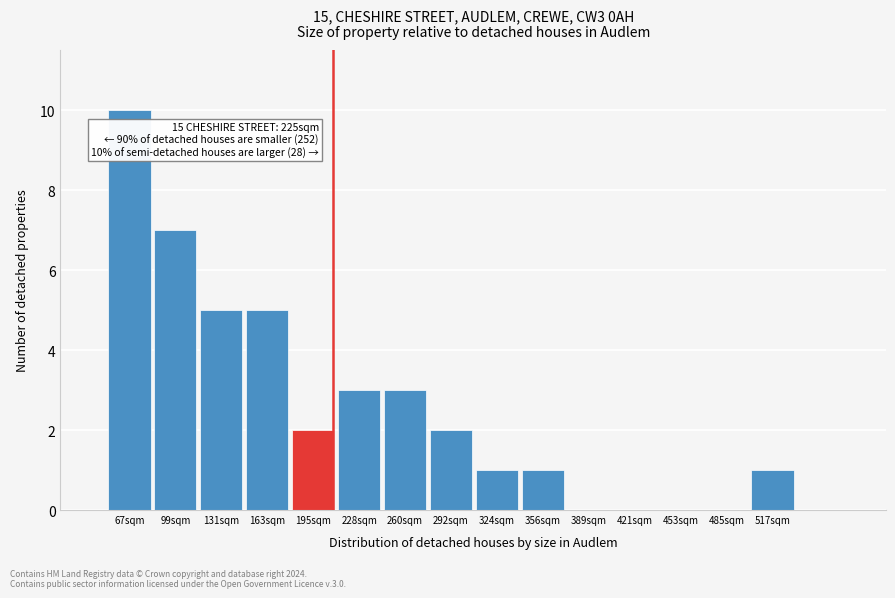

Reading left to right, what are all the values shown in this chart?

67sqm=10	99sqm=7	131sqm=5	163sqm=5	195sqm=2	228sqm=3	260sqm=3	292sqm=2	324sqm=1	356sqm=1	389sqm=0	421sqm=0	453sqm=0	485sqm=0	517sqm=1